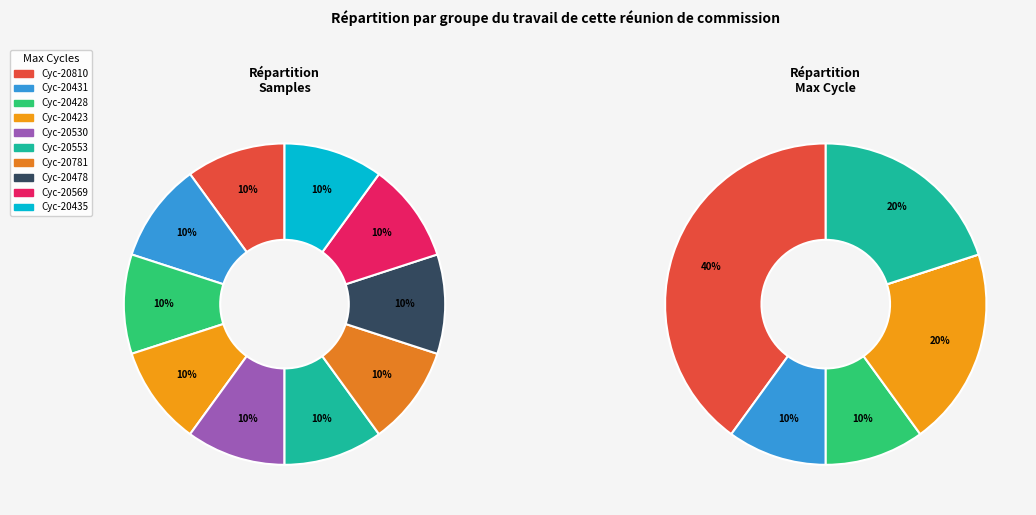

To the nearest percent, what percentage of the pie is 28/20428?

10%